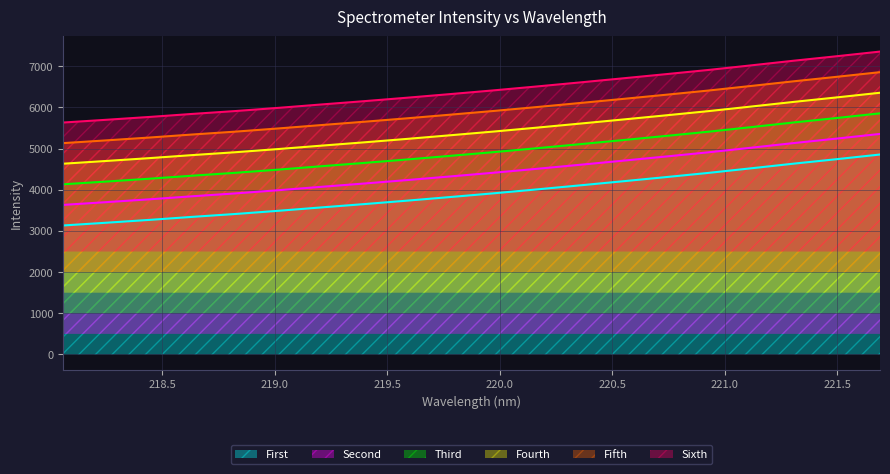

Approximately how many times larger is the value at 220.7354 compared to 220.1623?

1.1